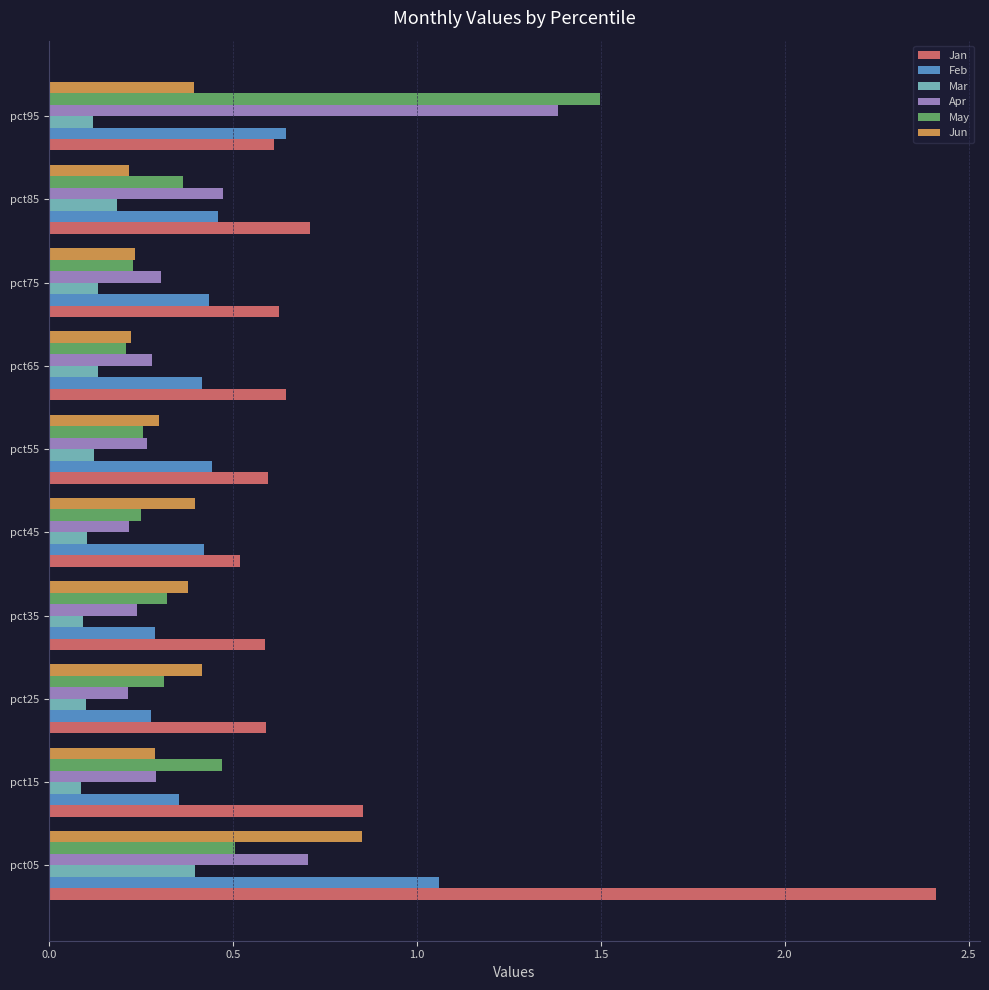

Between pct05 and pct95, which series saw the biggest shift?

Jan